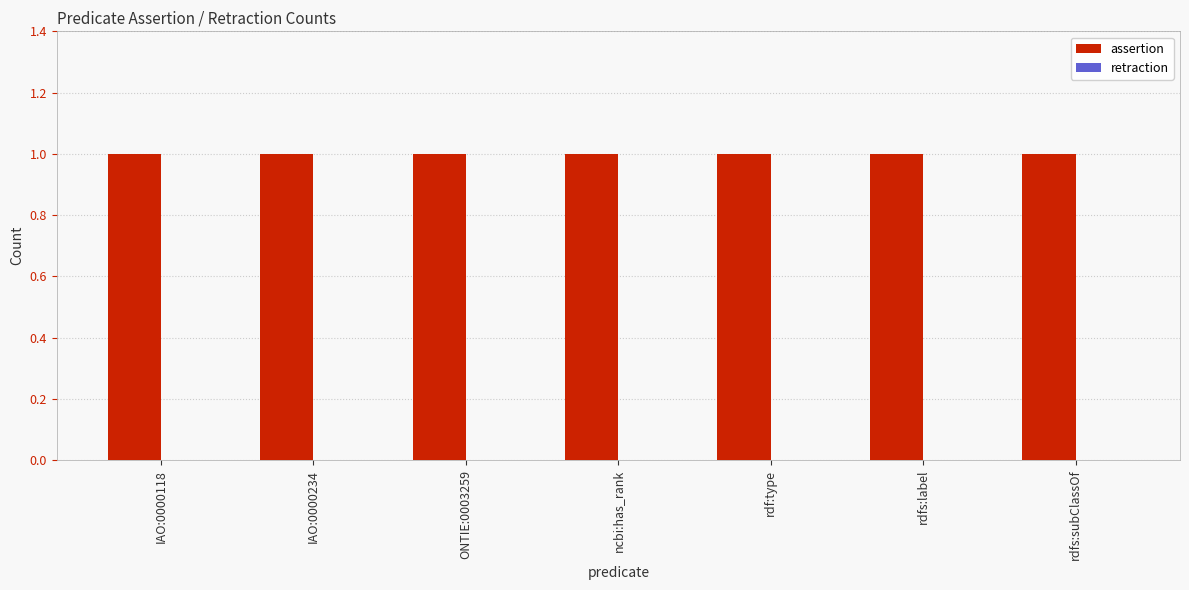

At which category is the sum across all series the highest?

IAO:0000118